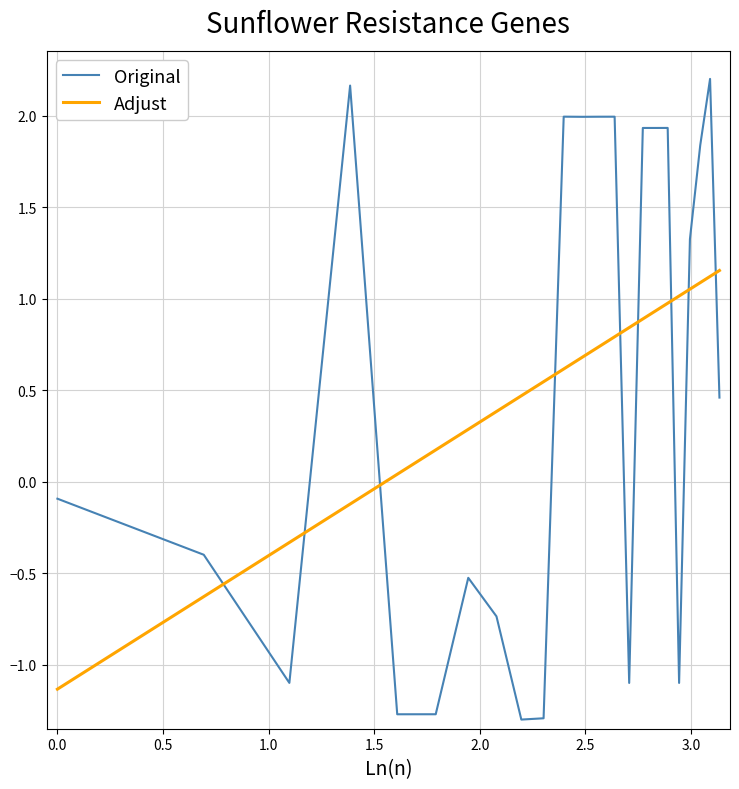

After their last crossing, which series has the higher values: Adjust or Original?

Adjust